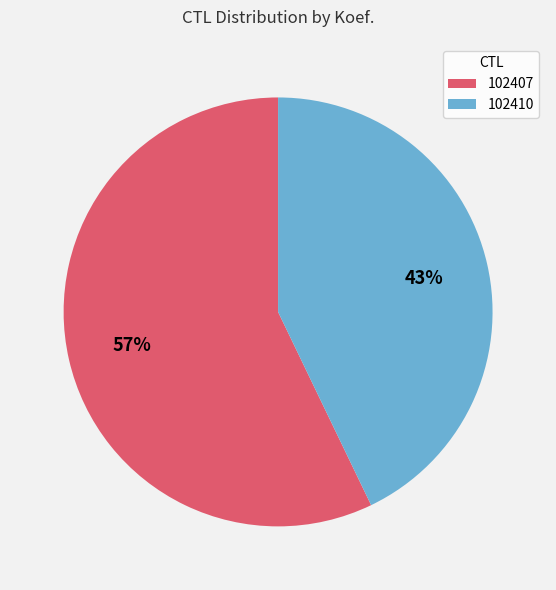

Which has a higher value, 102407 or 102410?

102407